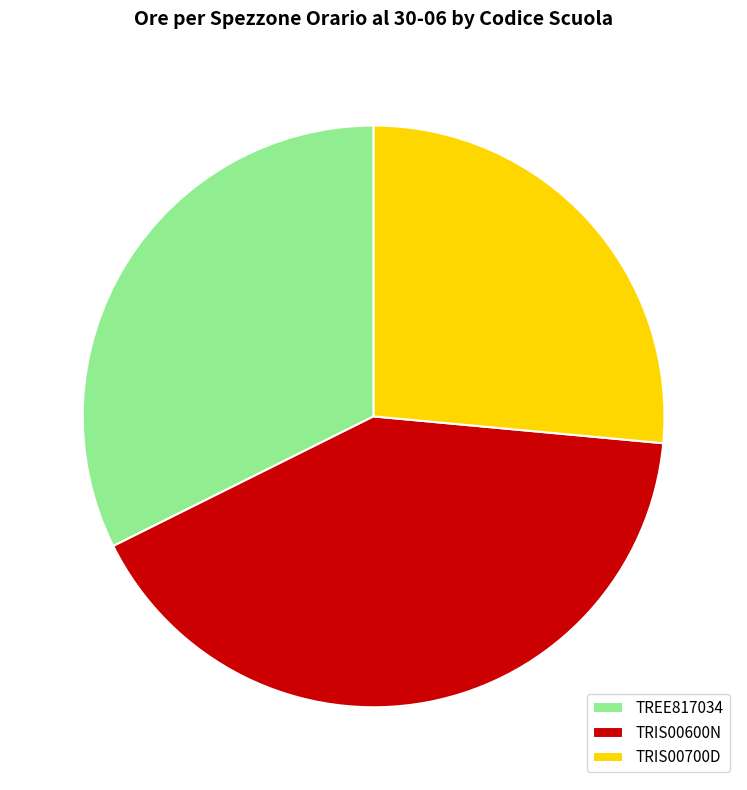

Is the sum of TREE817034 and TRIS00600N greater than half?

Yes